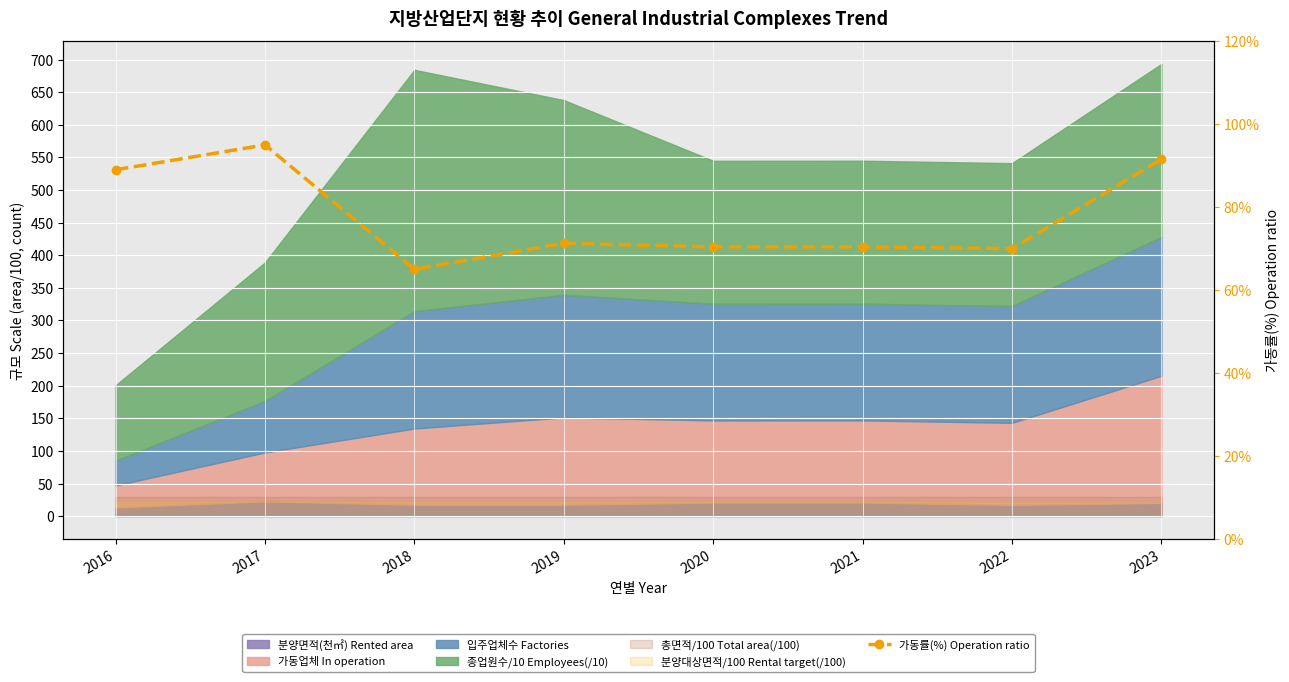

List the labels in order of value, smallest first.

2018, 2022, 2020, 2021, 2019, 2016, 2023, 2017